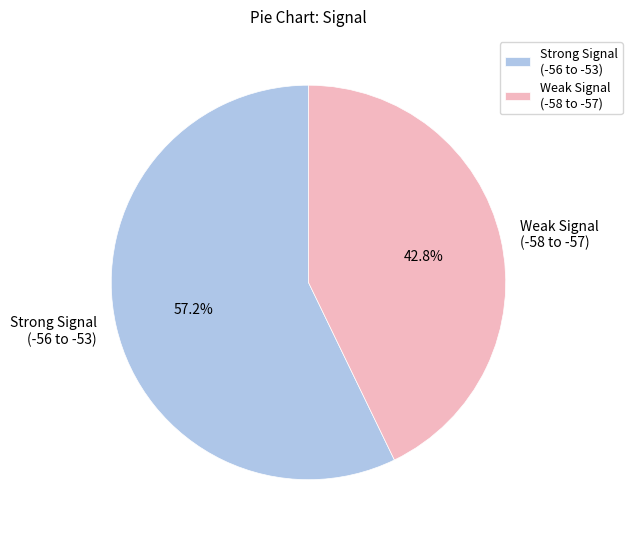

Does any single category account for the majority?

Yes